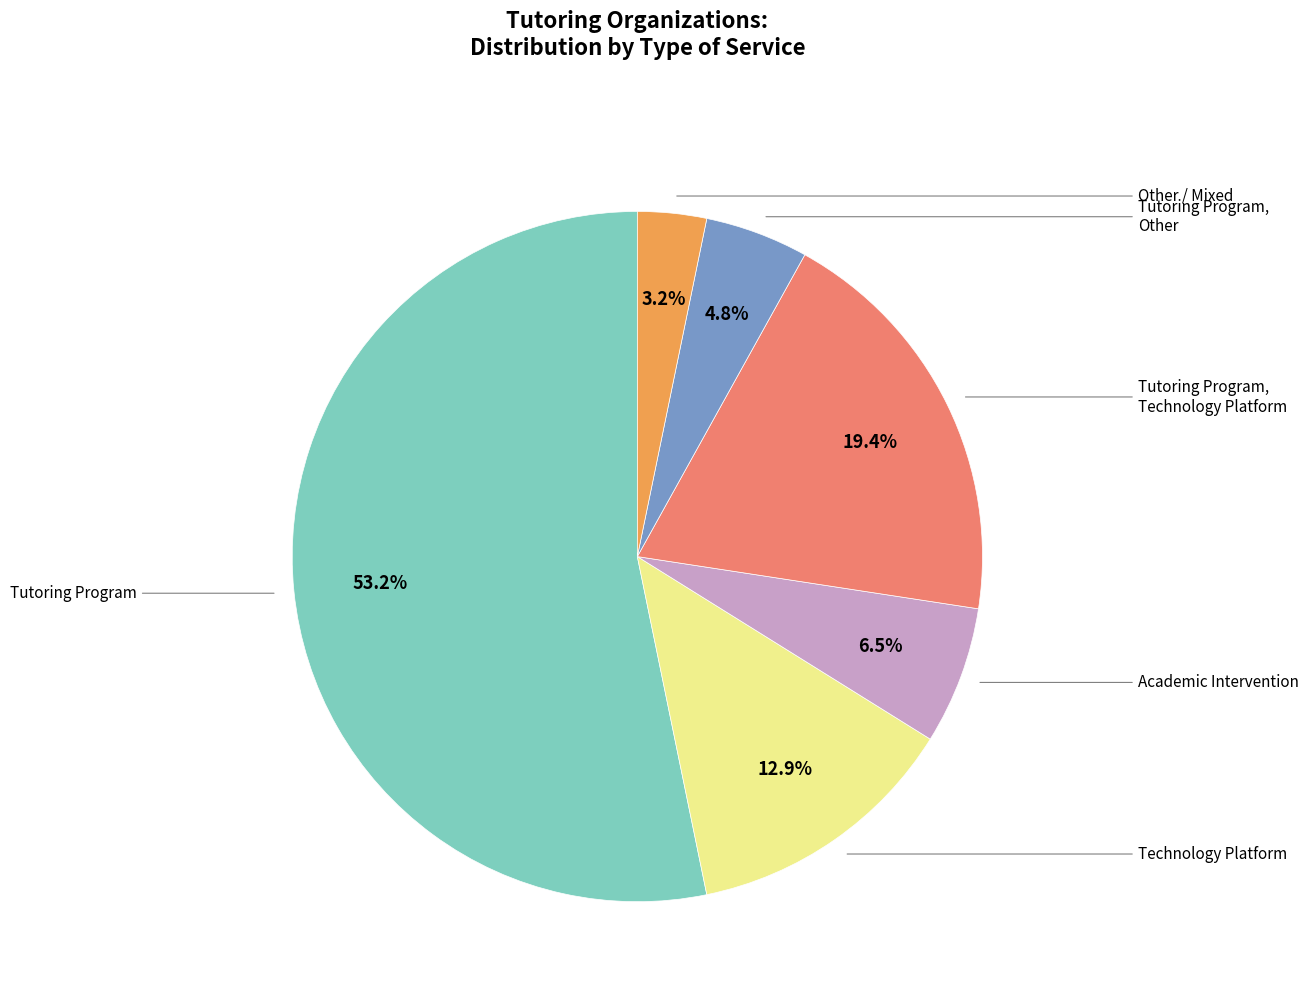

To the nearest percent, what is the average slice percentage?

17%